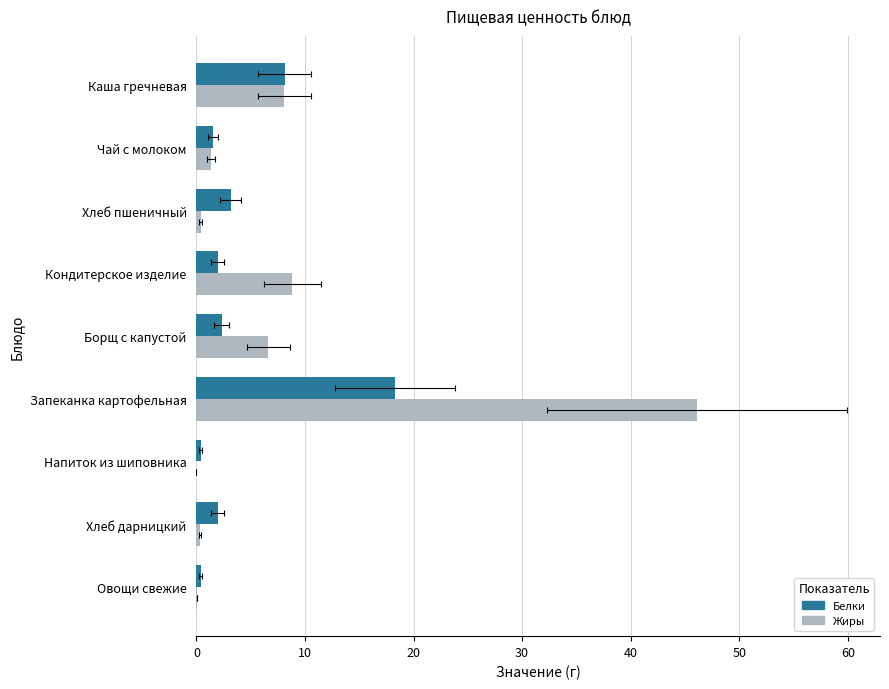

What is the value of the Жиры bar at the 1st from the left?

8.1